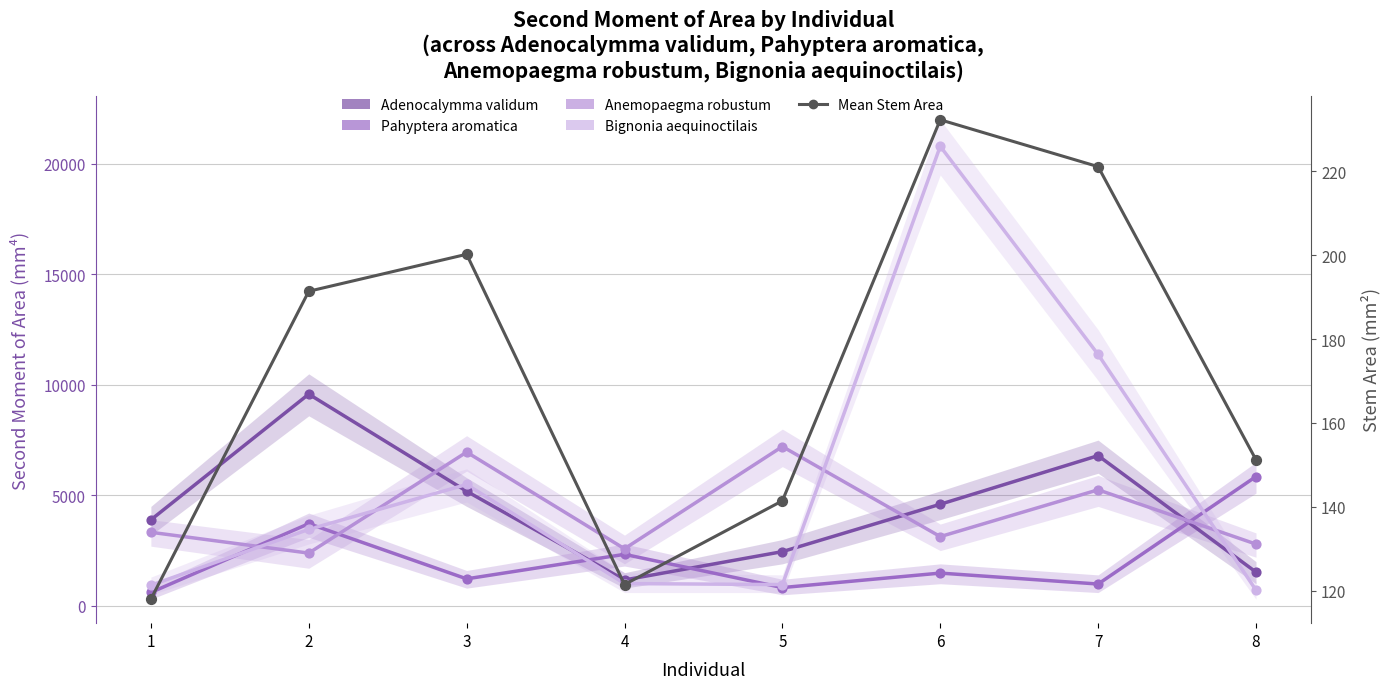

Is the value of Mean Stem Area at 5 greater than the value of Pahyptera aromatica at 1?

No